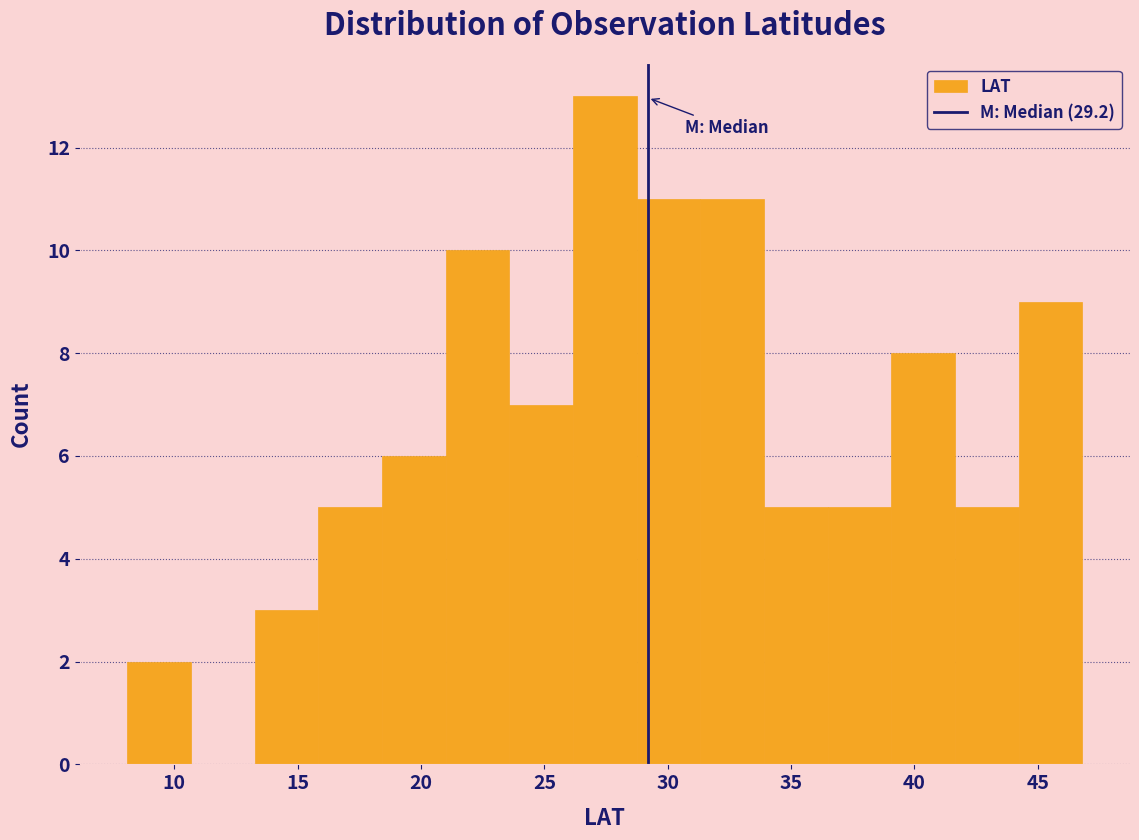

What is the height of the bar covering 18.5 to 21.0 on the x-axis? Neither the bar edges nor the heights are printed on the chart, so give them approximately, as read against the axes.

6